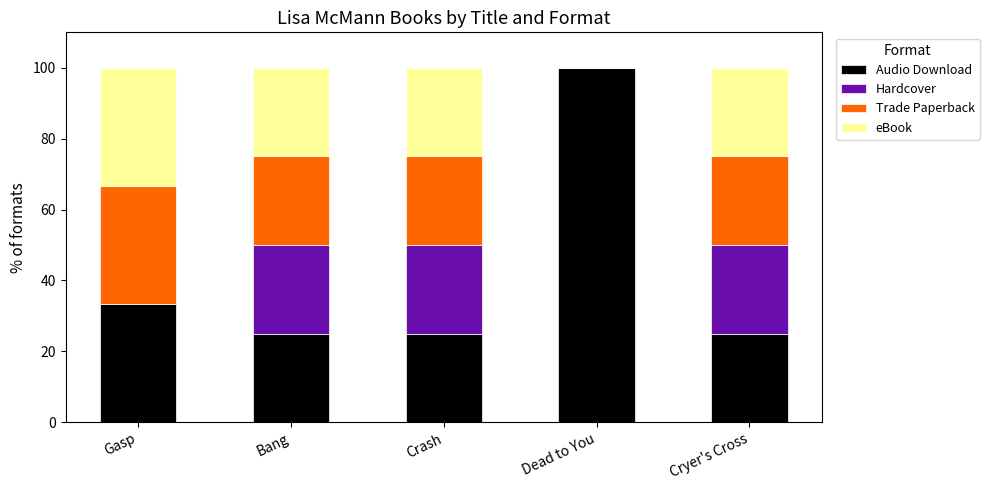

Which category has the highest value in the Audio Download series?

Dead to You